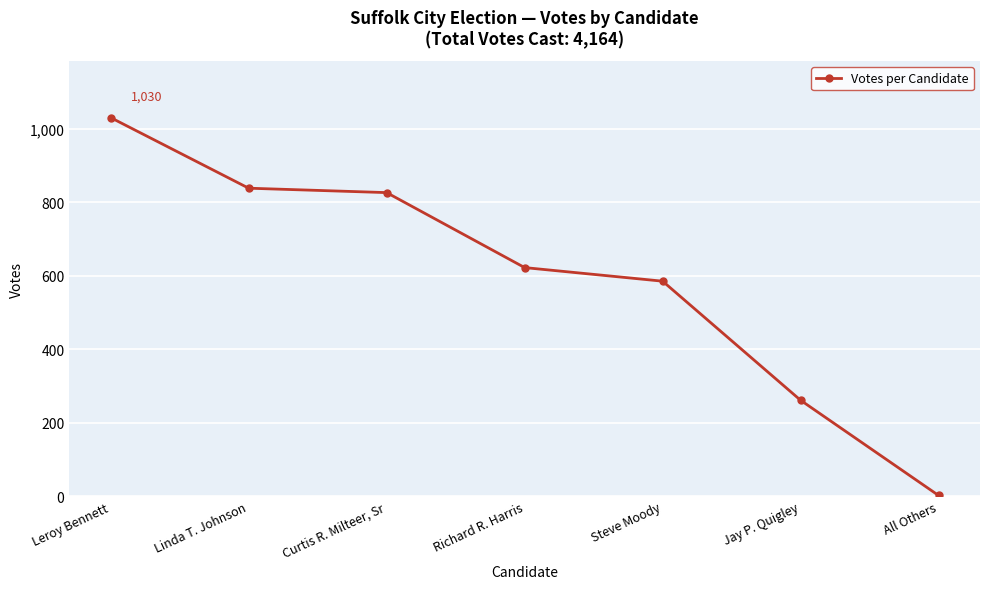

What is the change in value from Curtis R. Milteer, Sr to Richard R. Harris?

-204